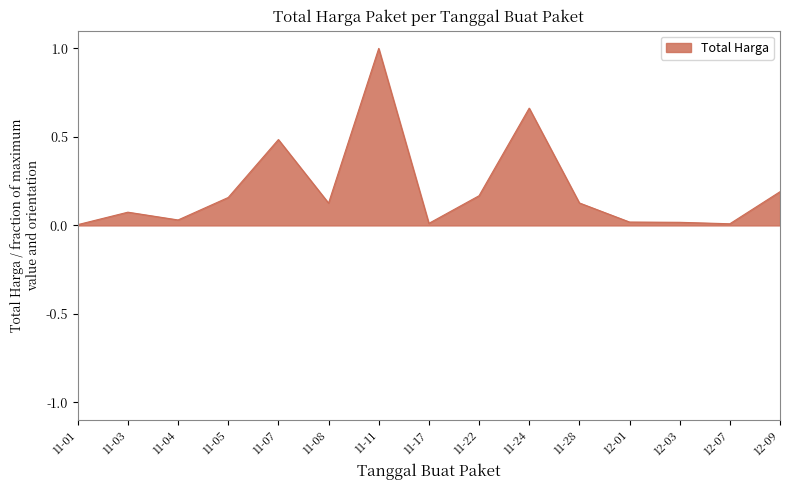

Which has a higher value, 11-07 or 11-24?

11-24